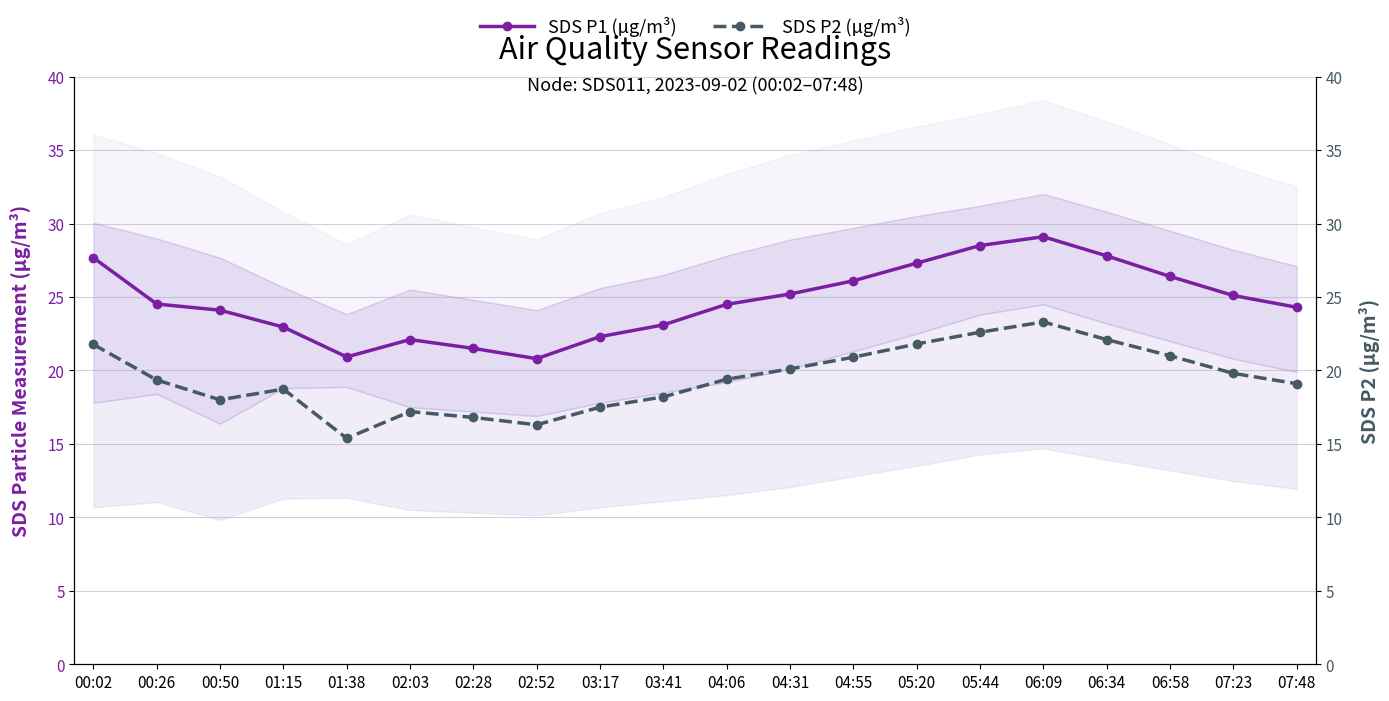

Does the chart have visible grid lines?

Yes